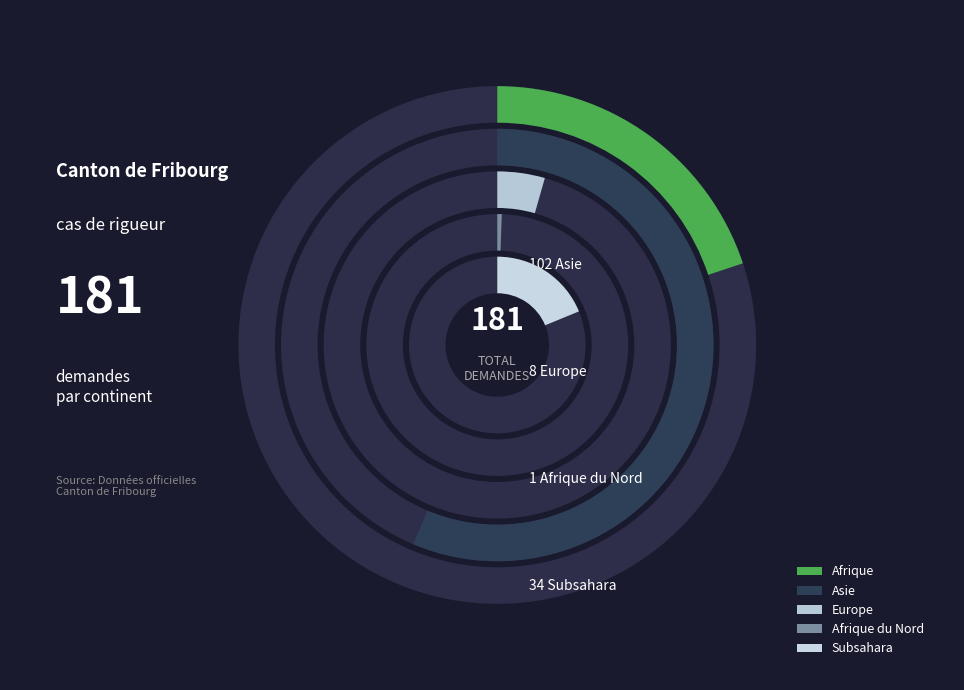

What is the change in value from Afrique to Asie?

+66